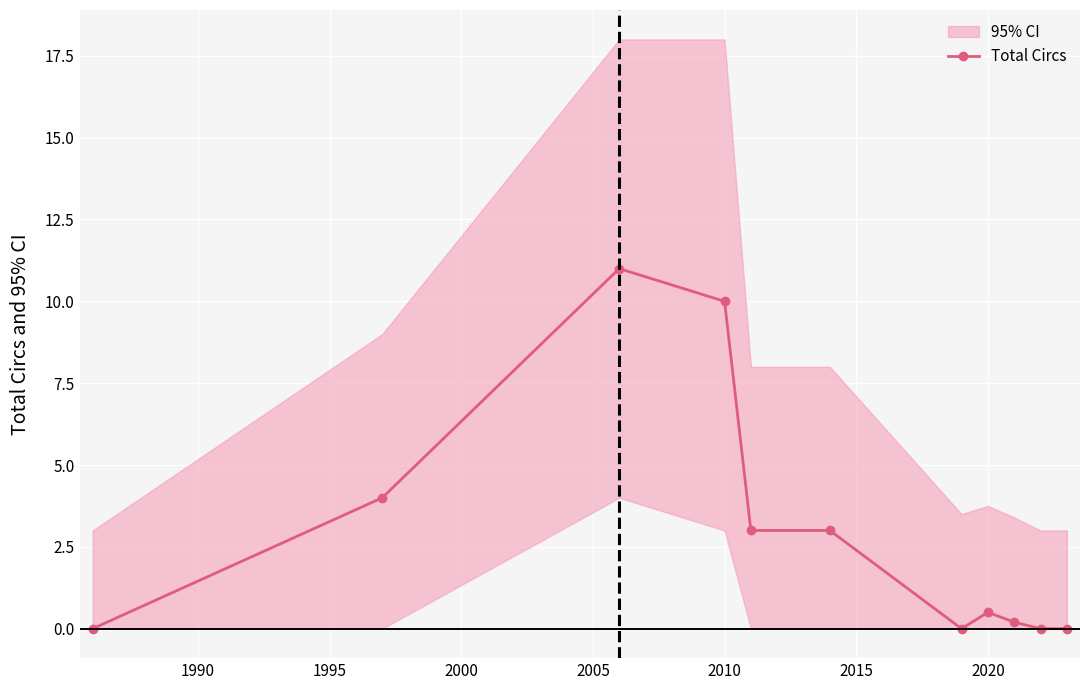

True or false: Total Circs has more than 1 points higher than both neighbors.

True